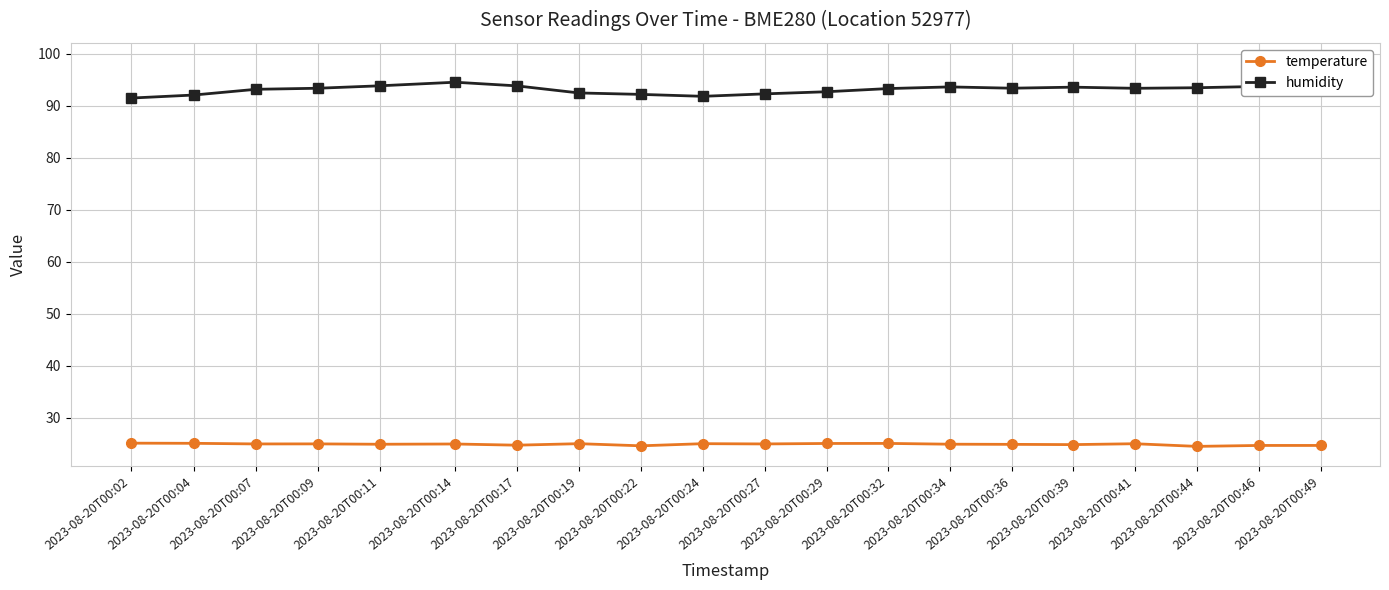

Reading right to left, list all the values displayed in this chart.

temperature: 24.7	24.7	24.5	25.0	24.8	24.9	24.9	25.1	25.1	25.0	25.0	24.6	25.0	24.7	24.9	24.9	25.0	25.0	25.1	25.1
humidity: 98.4	93.7	93.4	93.3	93.5	93.3	93.6	93.3	92.7	92.3	91.8	92.2	92.4	93.8	94.5	93.8	93.3	93.1	92.0	91.5